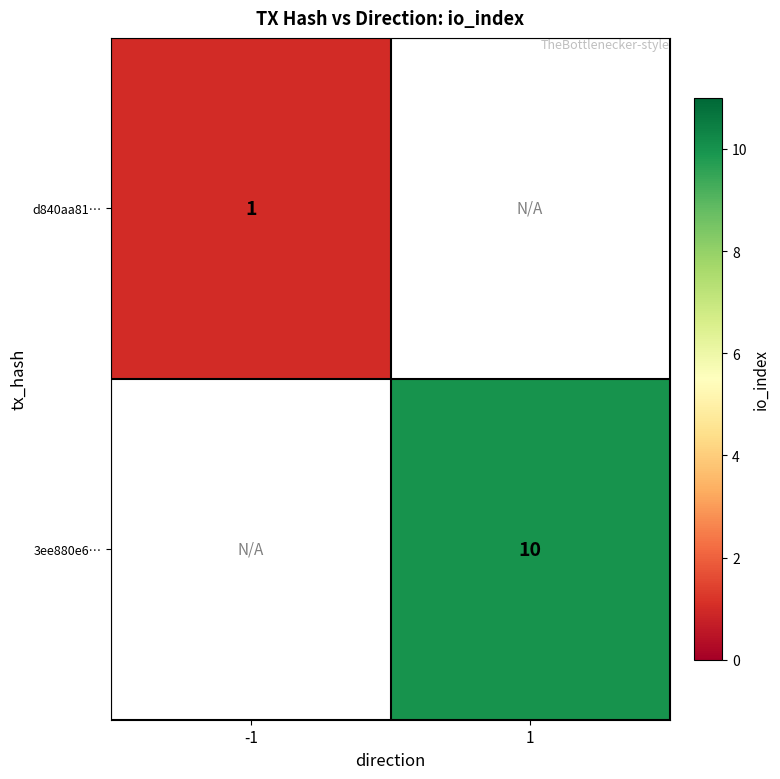

Count the number of data series in this chart.

2